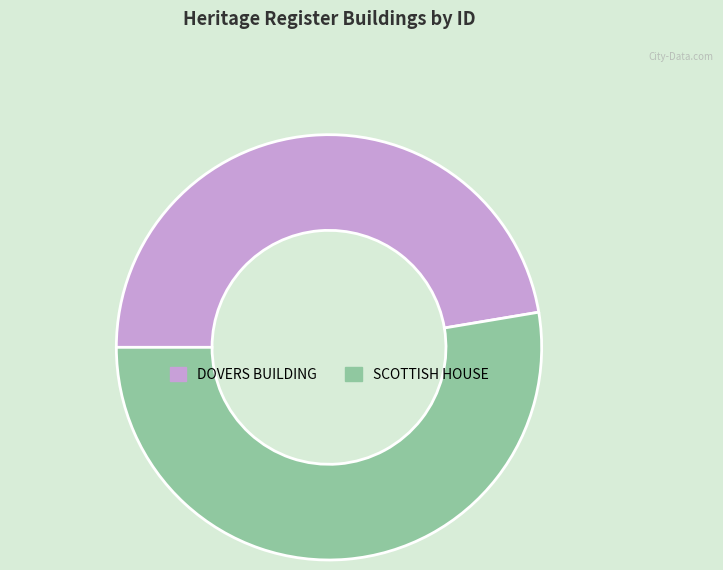

How many segments does this pie chart have?

2